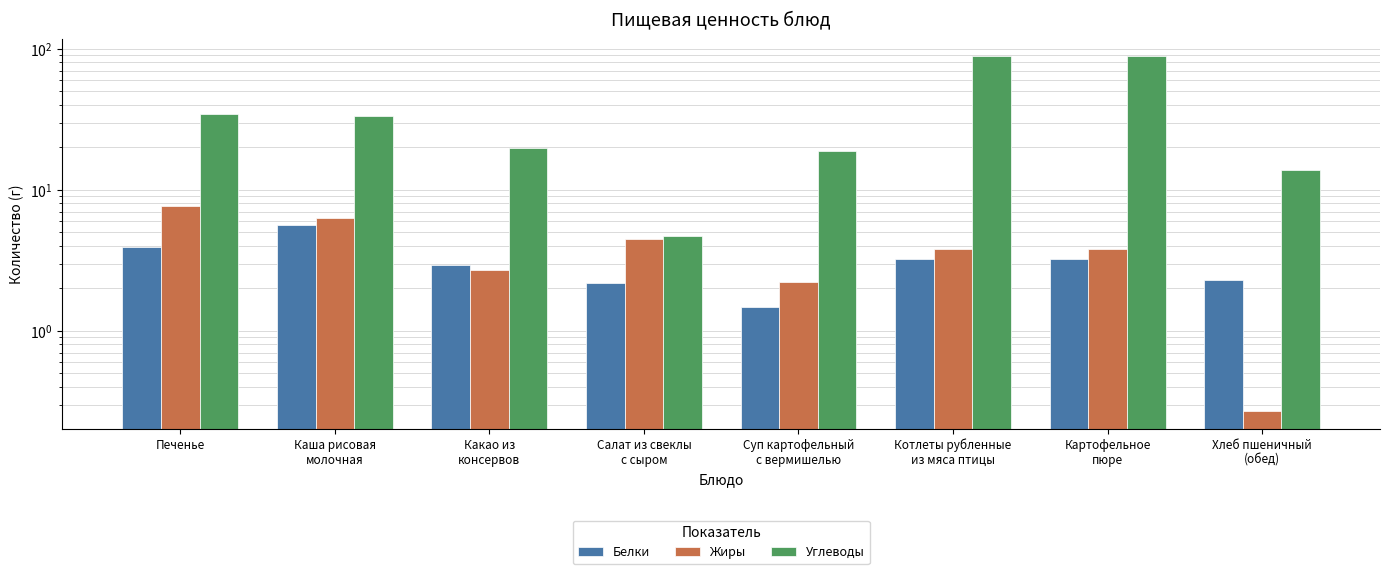

What is the average value of the Углеводы series?

37.7